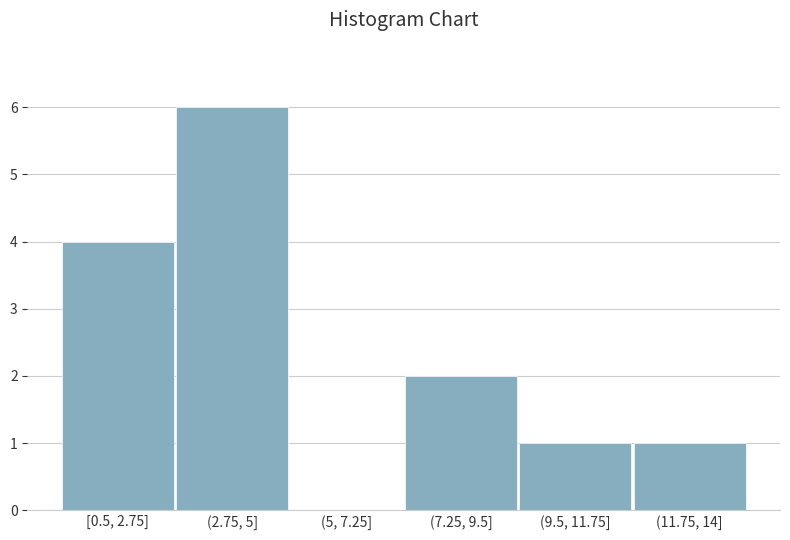

Reading left to right, transcribe all the data shown in this chart.

[0.5, 2.75]=4	(2.75, 5]=6	(5, 7.25]=0	(7.25, 9.5]=2	(9.5, 11.75]=1	(11.75, 14]=1